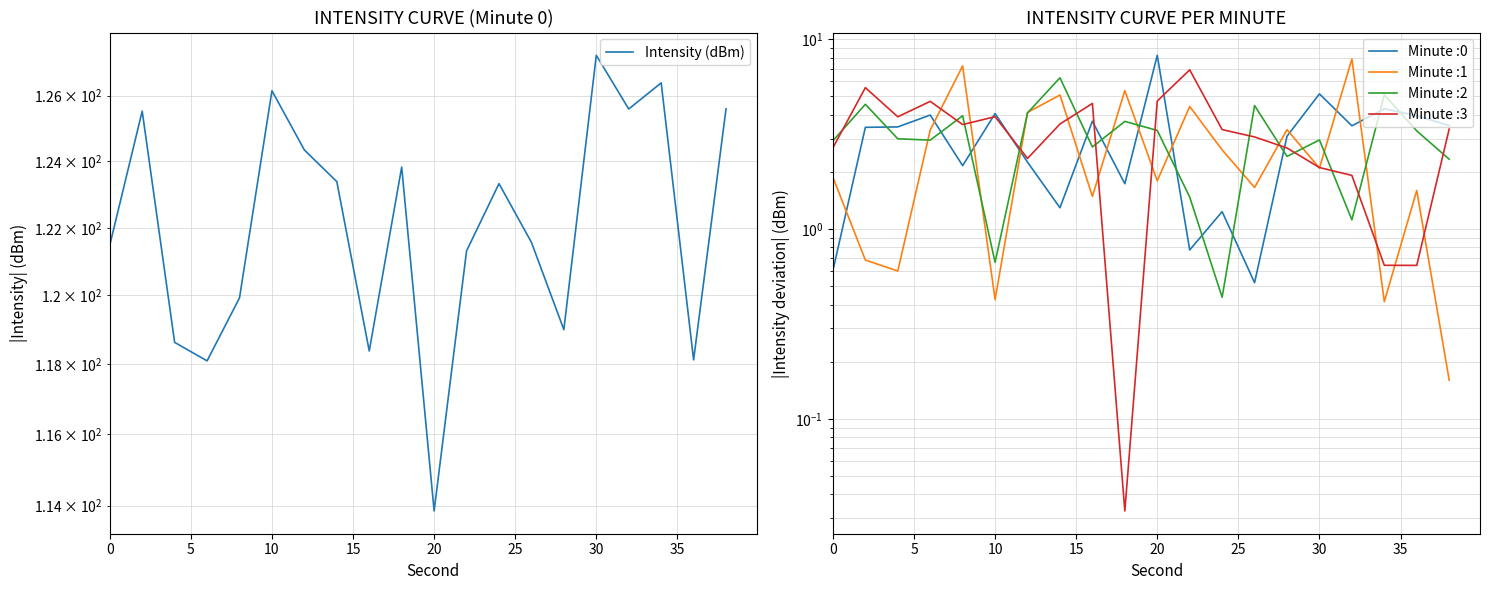

Is it true that the value at 40 is 41.9?

False